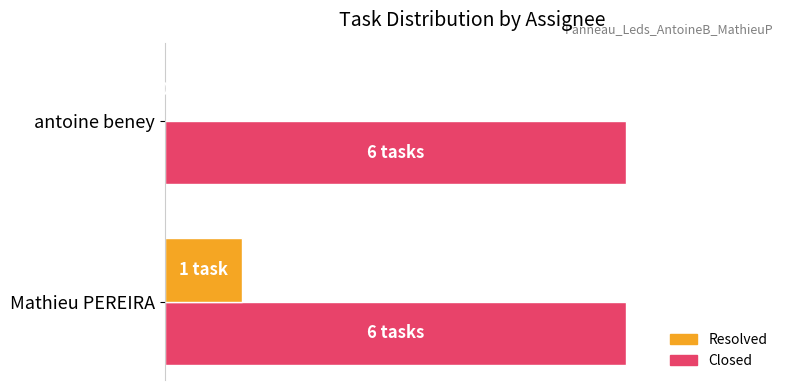

What are all the series names shown in the legend?

Resolved, Closed